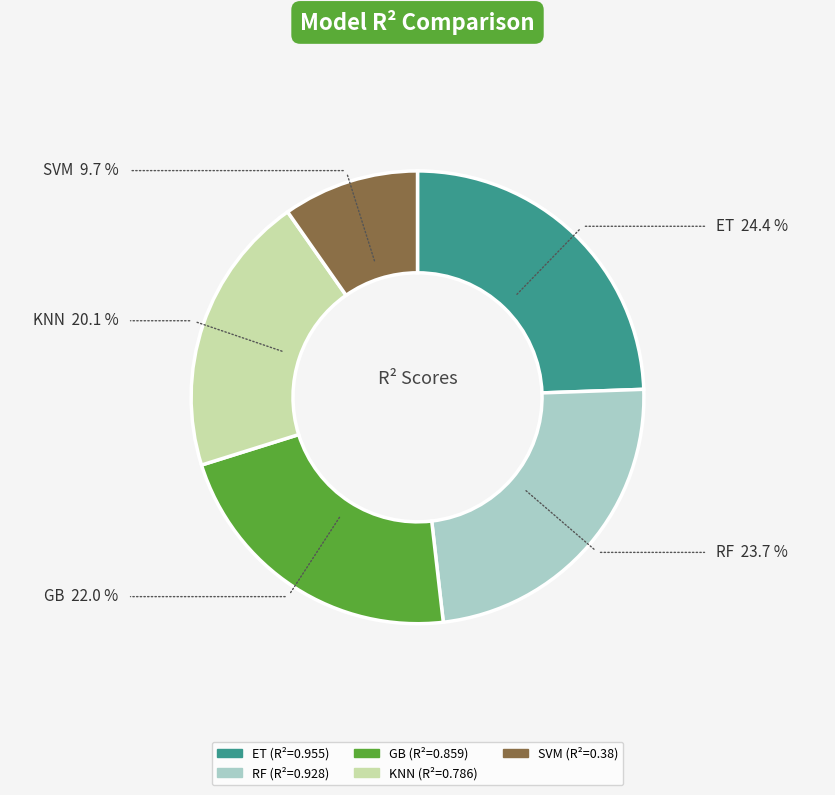

The GB slice represents 22% of the pie. True or false?

True